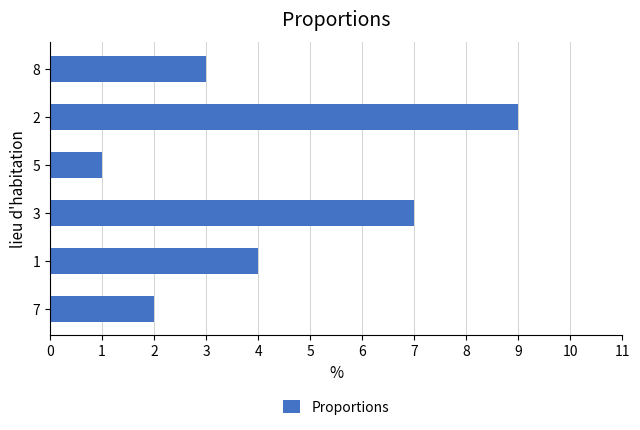

What is the smallest value displayed?

1